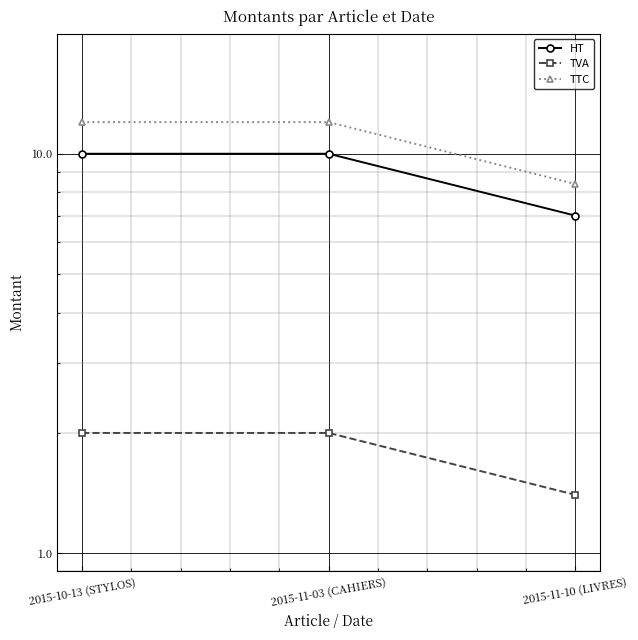

Count the number of data series in this chart.

3